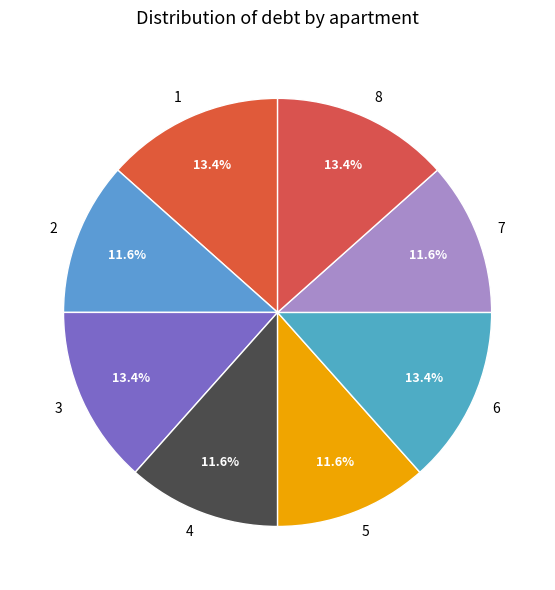

To the nearest percent, what is the combined percentage of 2 and 4?

23%